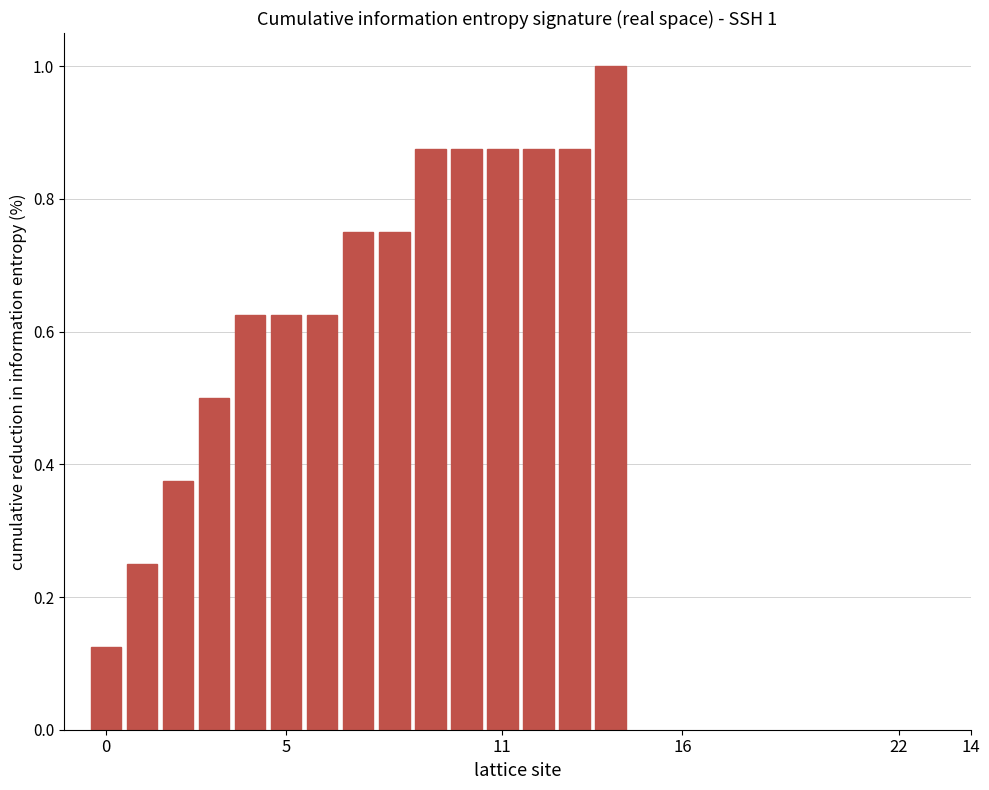

What is the maximum value shown in the chart?

1.0